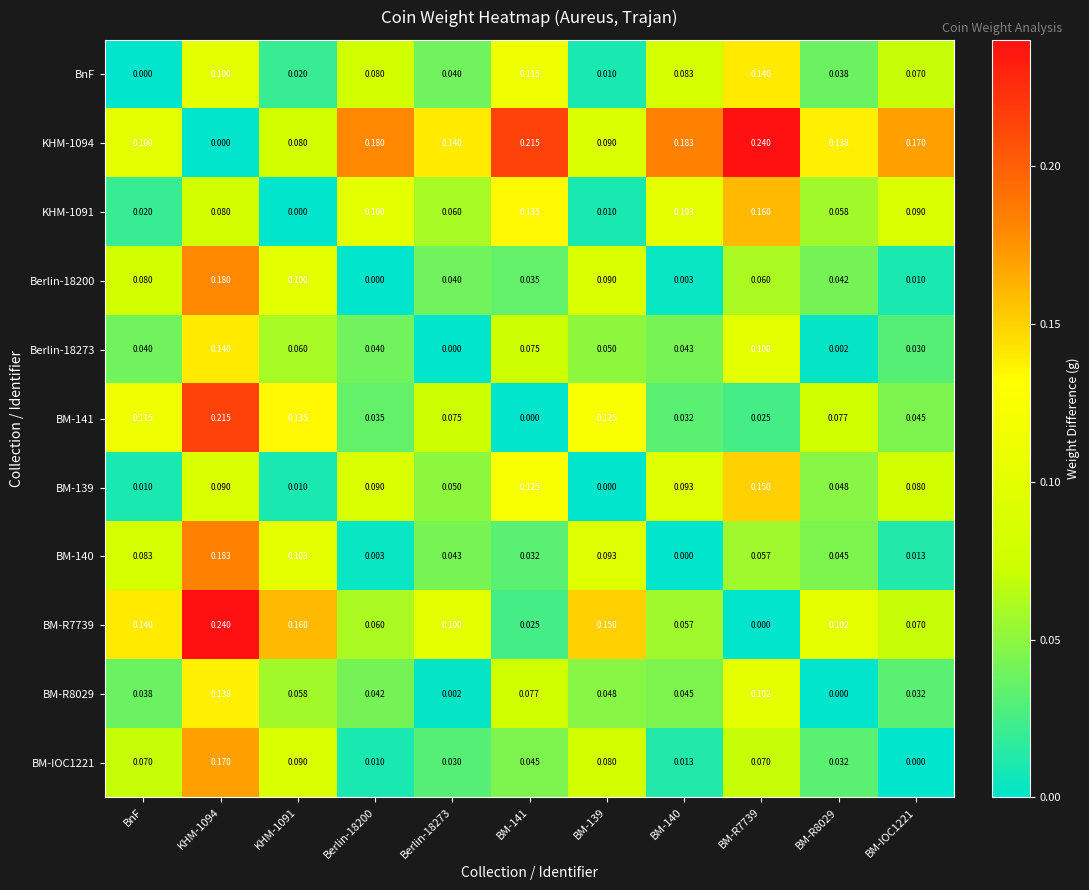

Is the value of KHM-1091 at BnF greater than the value of BM-140 at Berlin-18200?

Yes